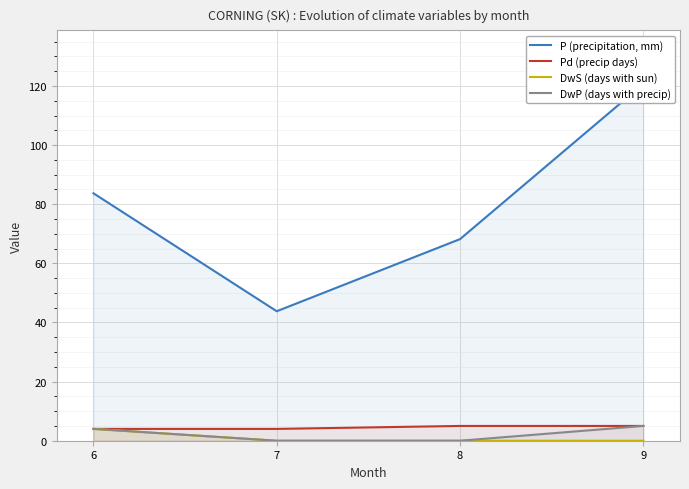

Which has a higher value, 6 or 7?

6